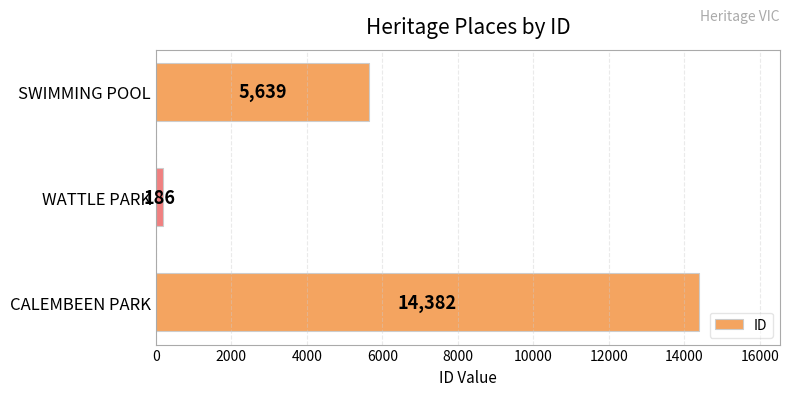

What is the average value?

6736